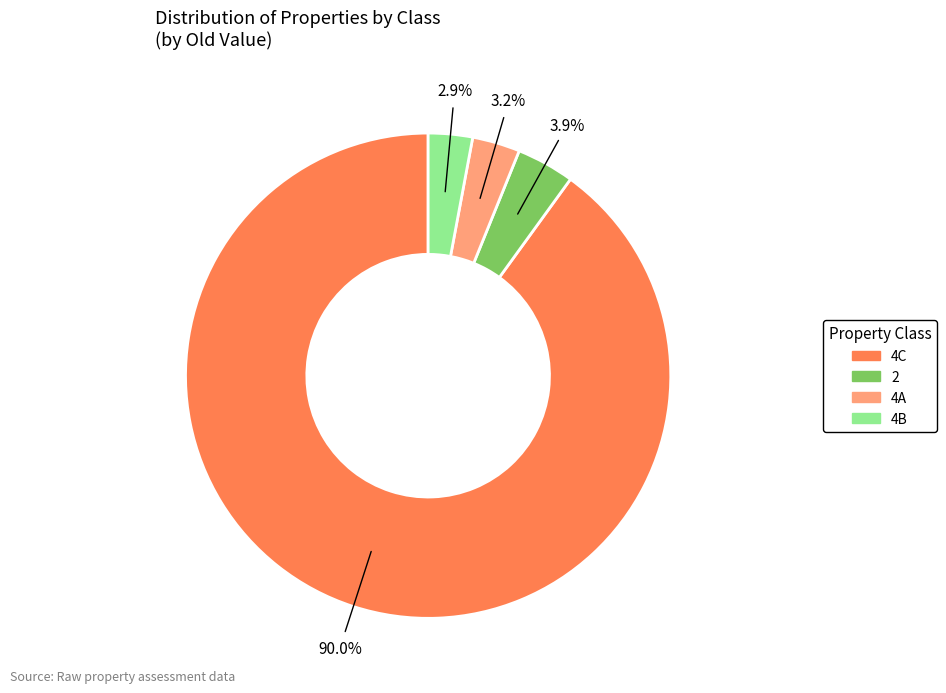

Is there a majority slice in this chart?

Yes